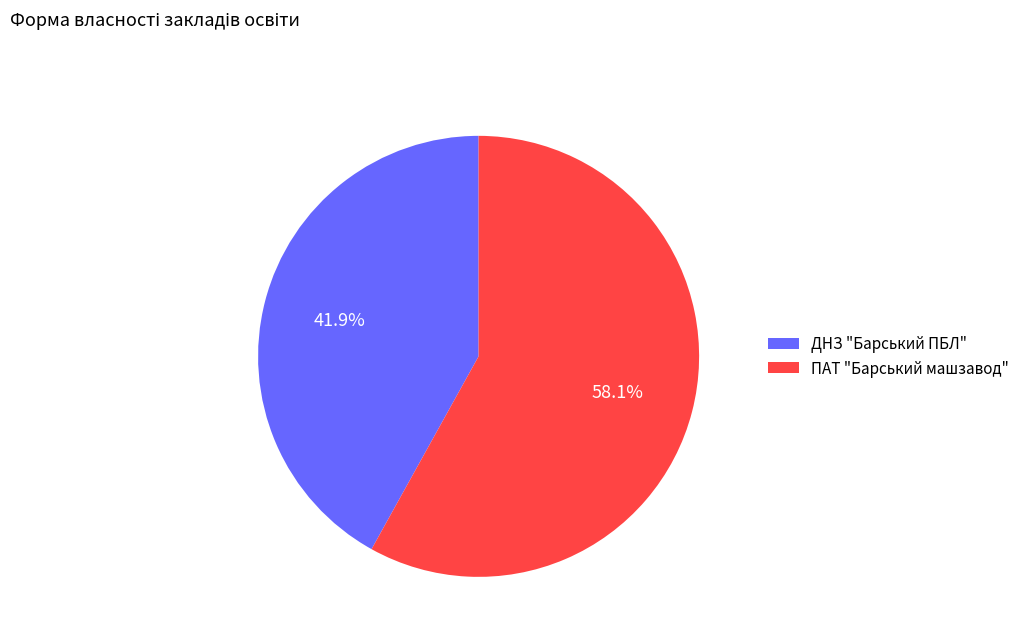

Which category has the smallest portion of the pie?

ДНЗ "Барський ПБЛ"